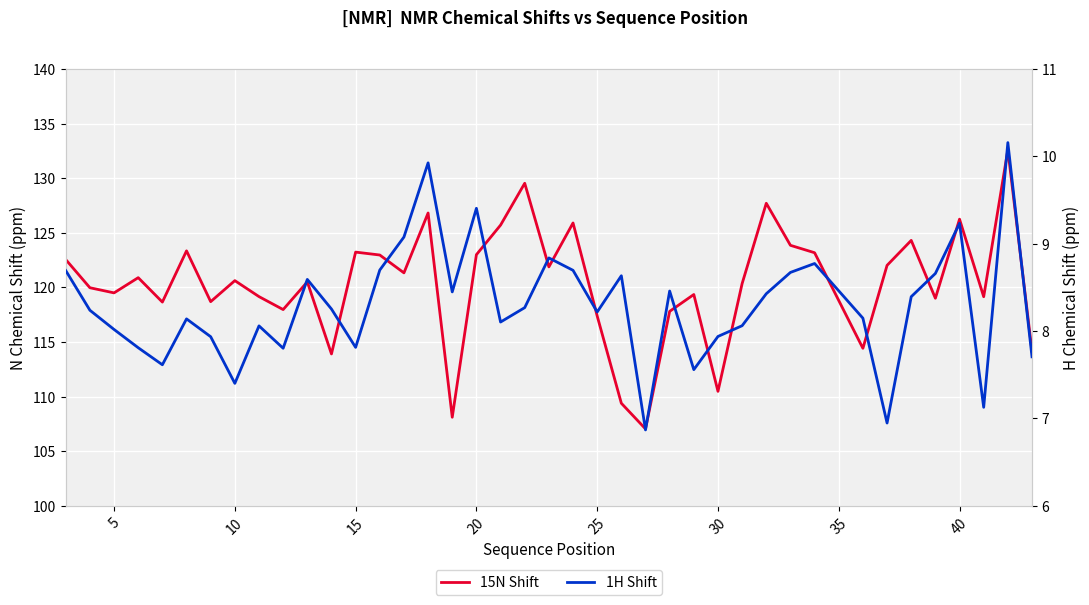

Reading left to right, list all the values displayed in this chart.

15N Shift: 122.6	120.0	119.5	120.9	118.7	123.4	118.7	120.6	119.2	118.0	120.5	113.9	123.2	123.0	121.3	126.8	108.1	123.0	125.7	129.5	121.9	125.9	117.4	109.4	107.0	117.8	119.4	110.5	120.4	127.7	123.9	123.2	114.4	122.0	124.3	119.0	126.3	119.2	132.6	114.2
1H Shift: 8.7	8.2	8.0	7.8	7.6	8.1	7.9	7.4	8.1	7.8	8.6	8.3	7.8	8.7	9.1	9.9	8.4	9.4	8.1	8.3	8.8	8.7	8.2	8.6	6.9	8.5	7.6	7.9	8.1	8.4	8.7	8.8	8.1	6.9	8.4	8.7	9.2	7.1	10.2	7.7